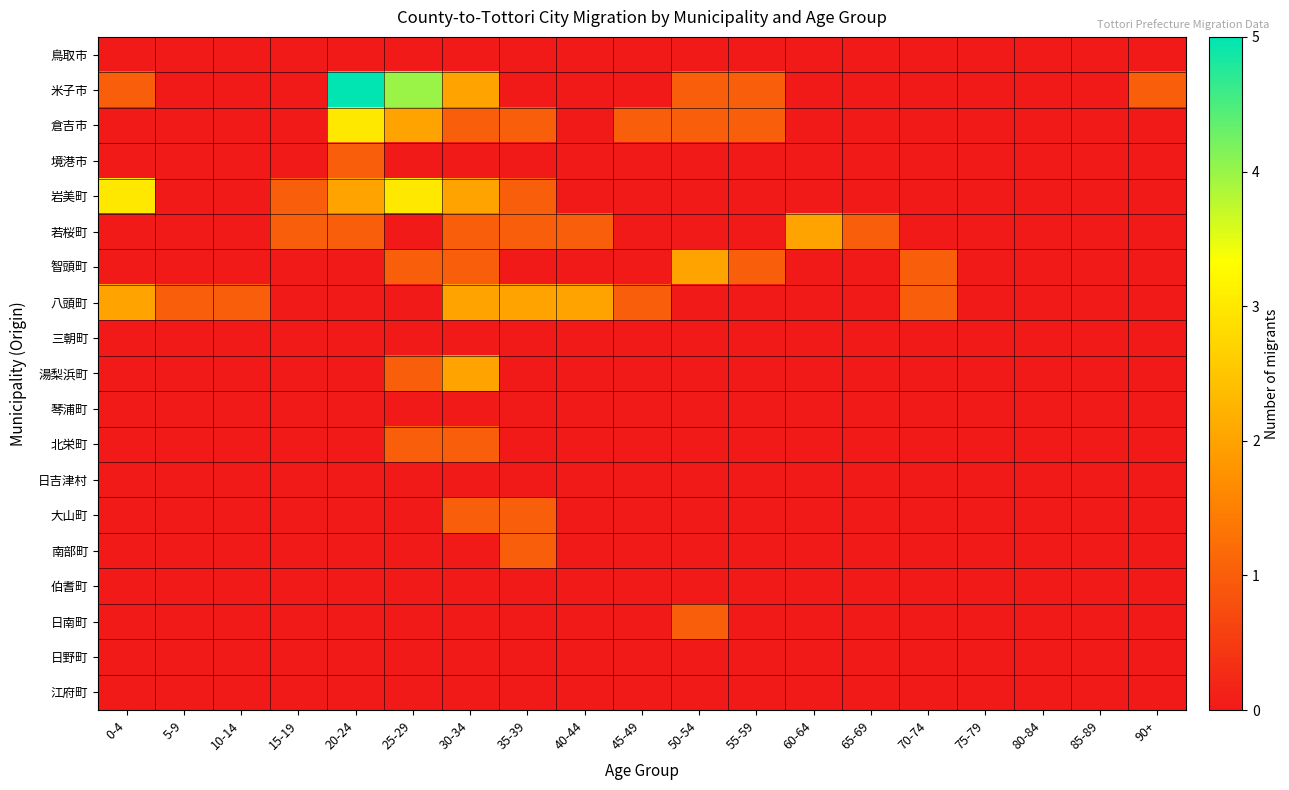

Which category has the lowest value across all series?

0-4